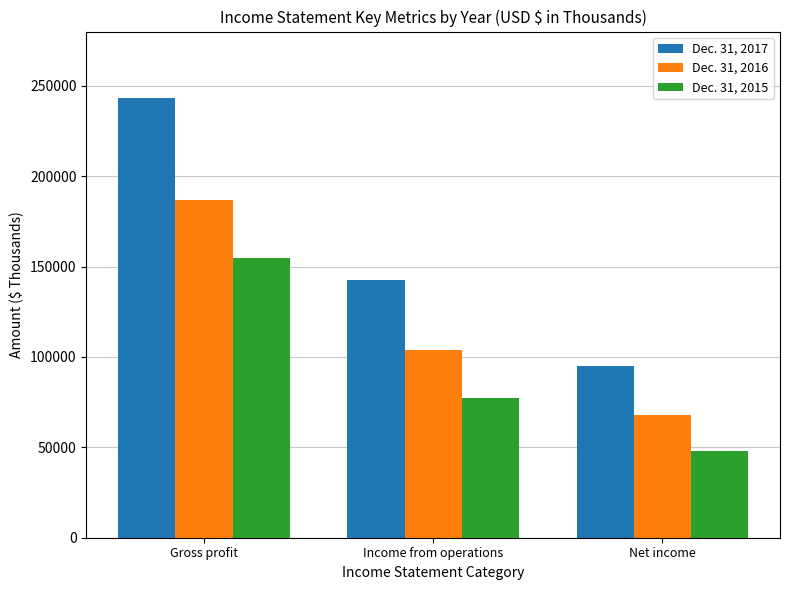

How many Dec. 31, 2015 values are between 48098 and 154869?

3